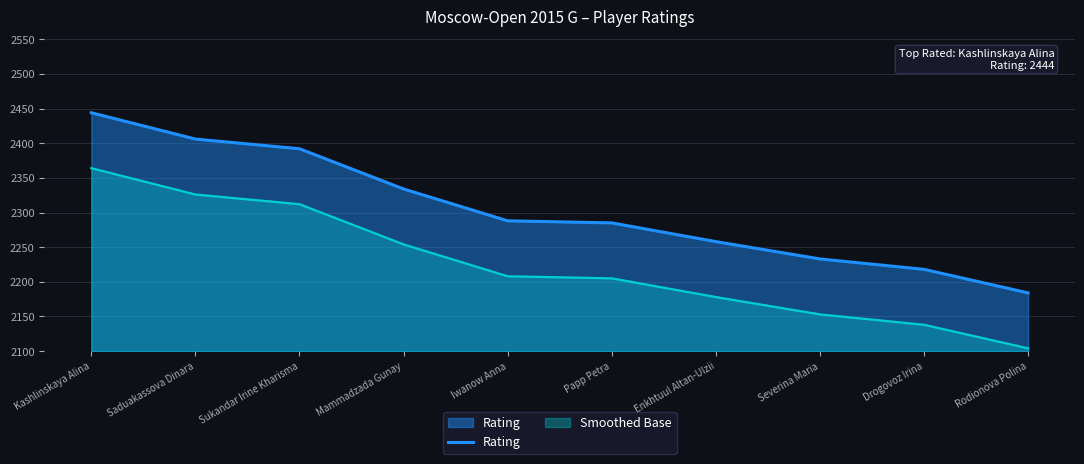

Reading left to right, list all the values displayed in this chart.

Kashlinskaya Alina=2444	Saduakassova Dinara=2406	Sukandar Irine Kharisma=2392	Mammadzada Gunay=2334	Iwanow Anna=2288	Papp Petra=2285	Enkhtuul Altan-Ulzii=2258	Severina Maria=2233	Drogovoz Irina=2218	Rodionova Polina=2184